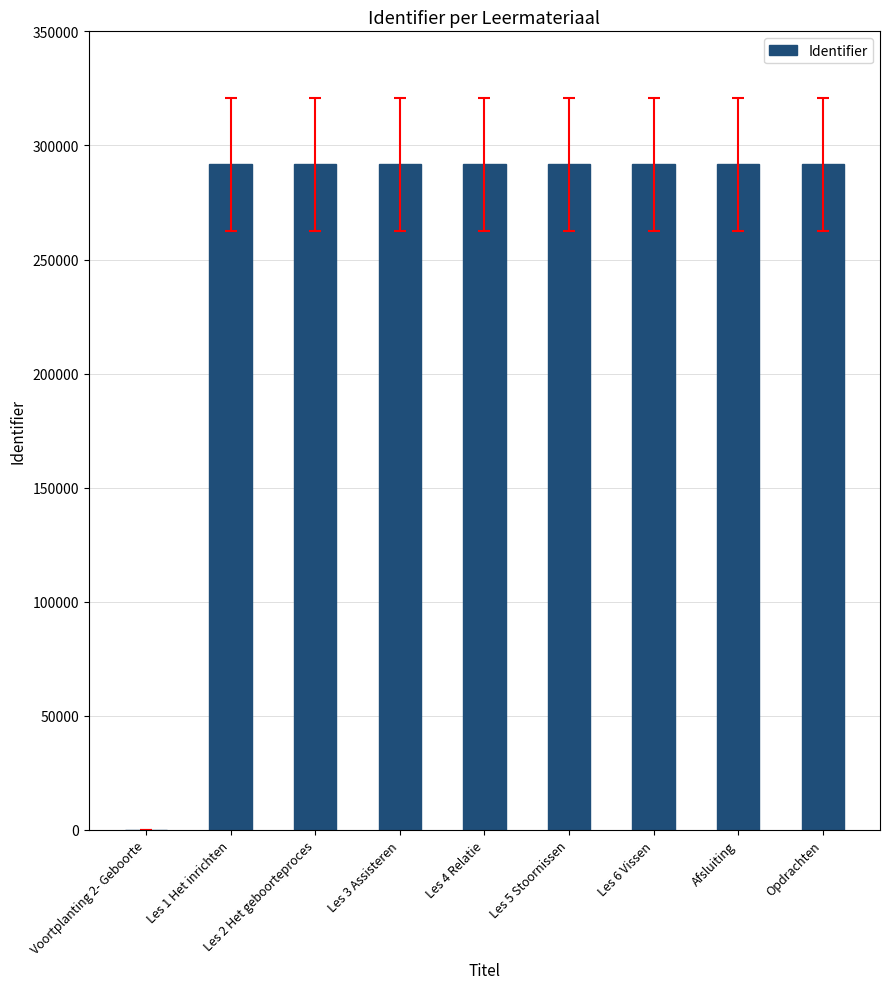

What is the change in value from Voortplanting 2- Geboorte to Les 5 Stoornissen?

+291710